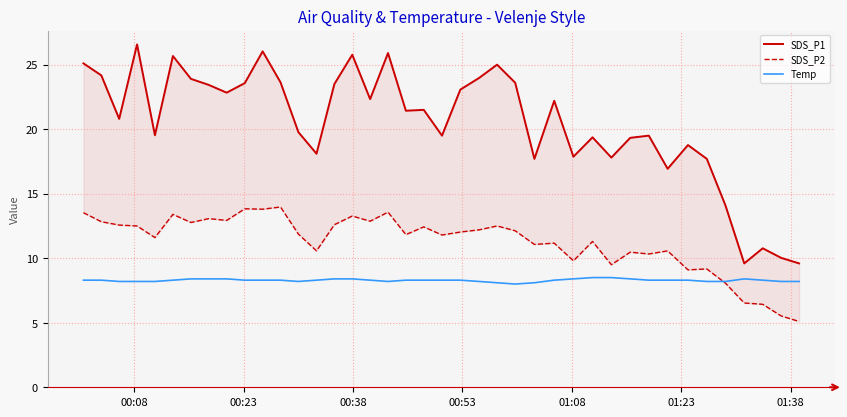

How many distinct data groups are displayed?

3